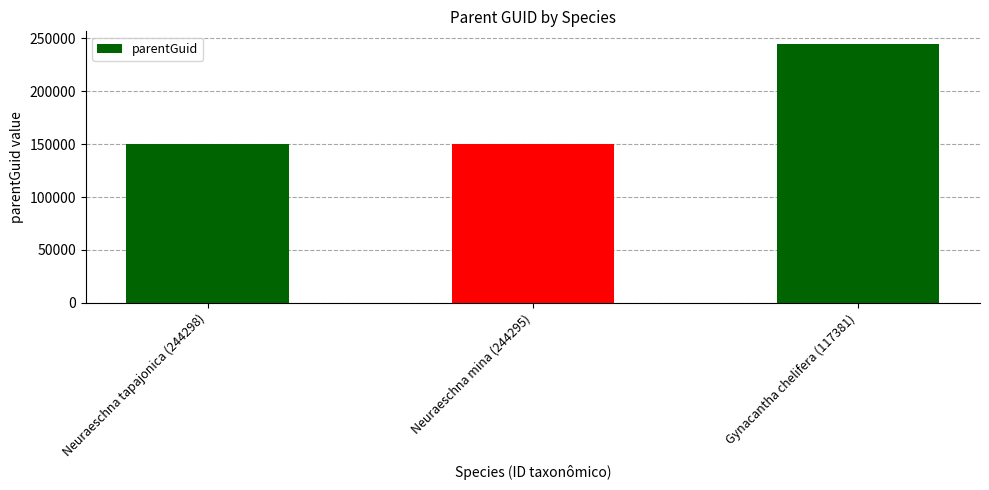

Is it true that the value at Gynacantha chelifera (117381) is 406455?

False